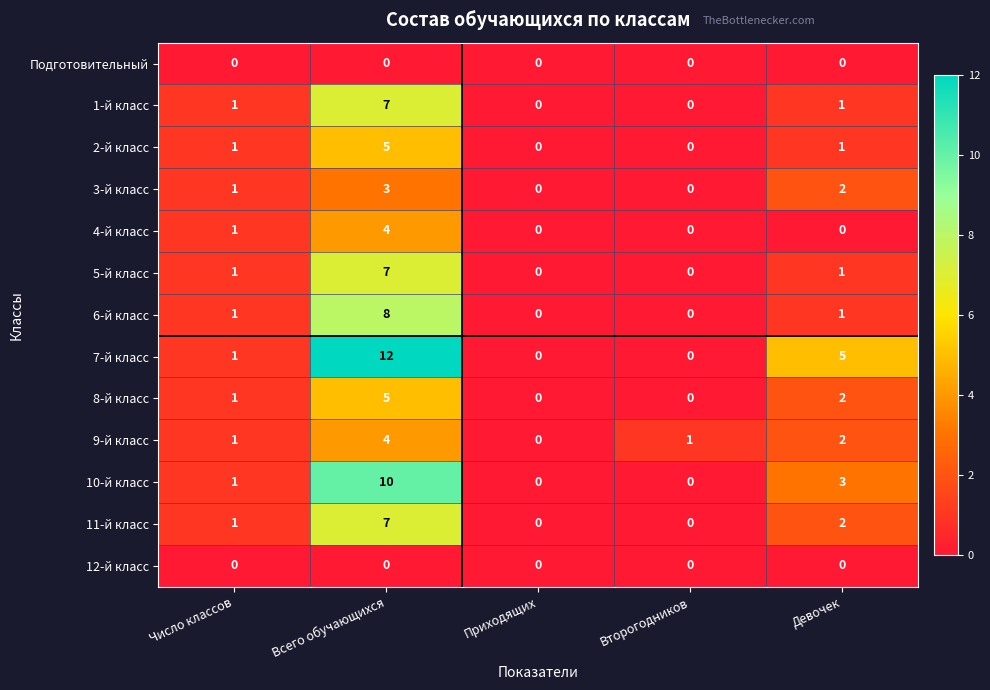

What is the difference between the maximum and minimum values in the 9-й класс series?

4